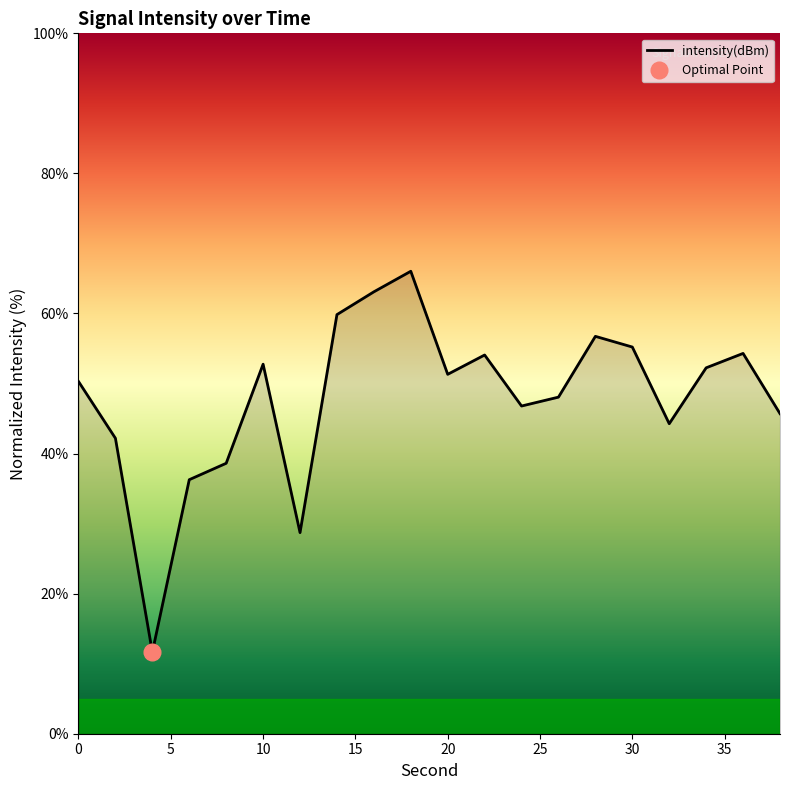

At which label does the data first exceed 51?

10